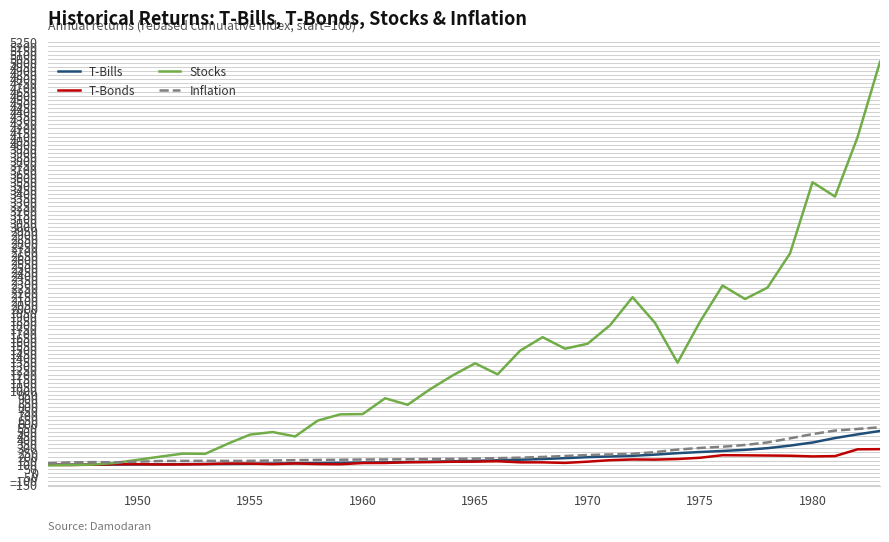

Which series has the largest range (max minus min)?

Stocks